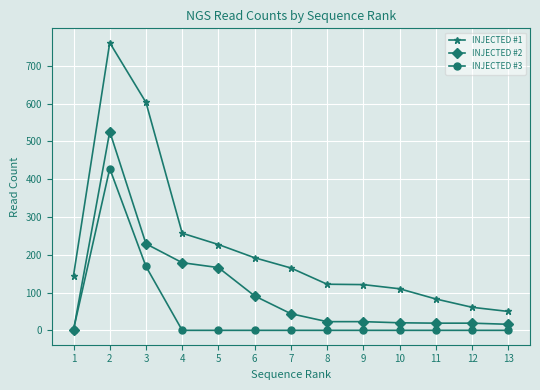

The INJECTED #2 series shows 166 at 5. True or false?

True